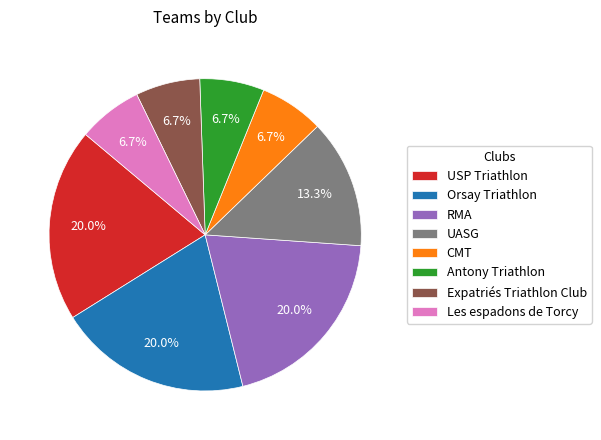

What percentage is the Orsay Triathlon slice, to the nearest percent?

20%